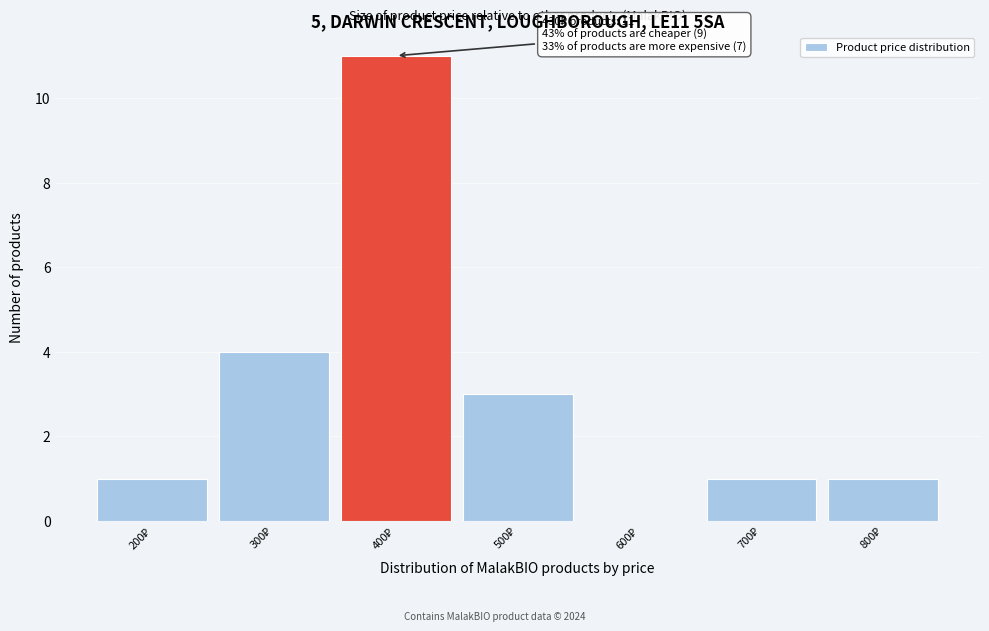

What is the sum of all values?

21